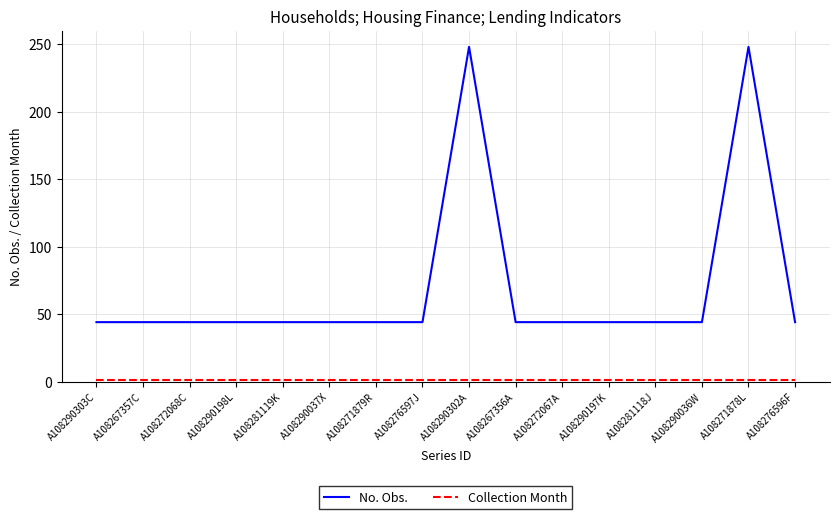

What is the difference between the maximum and minimum values in the No. Obs. series?

204